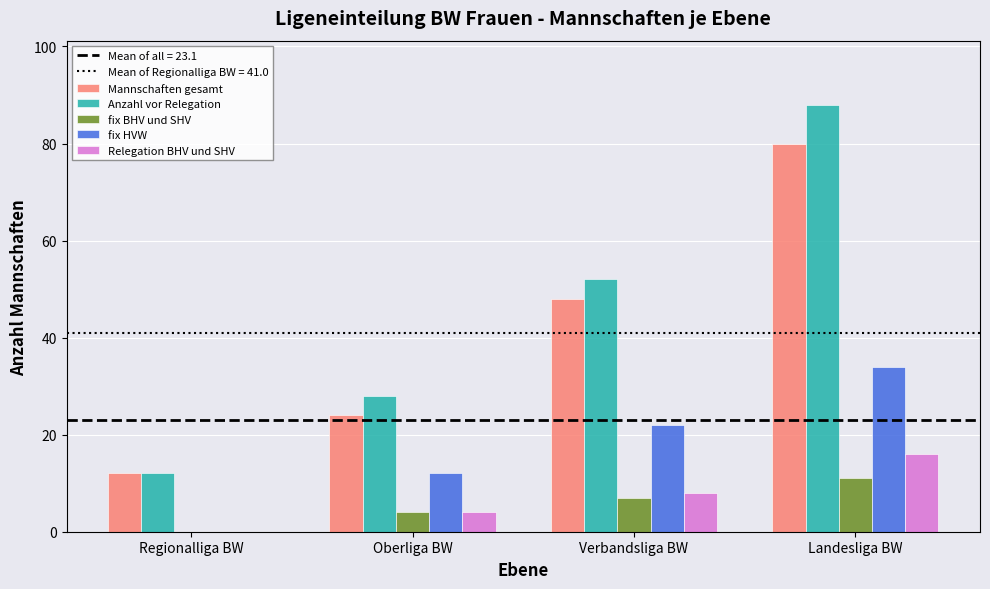

What is the sum of all Relegation BHV und SHV values?

28